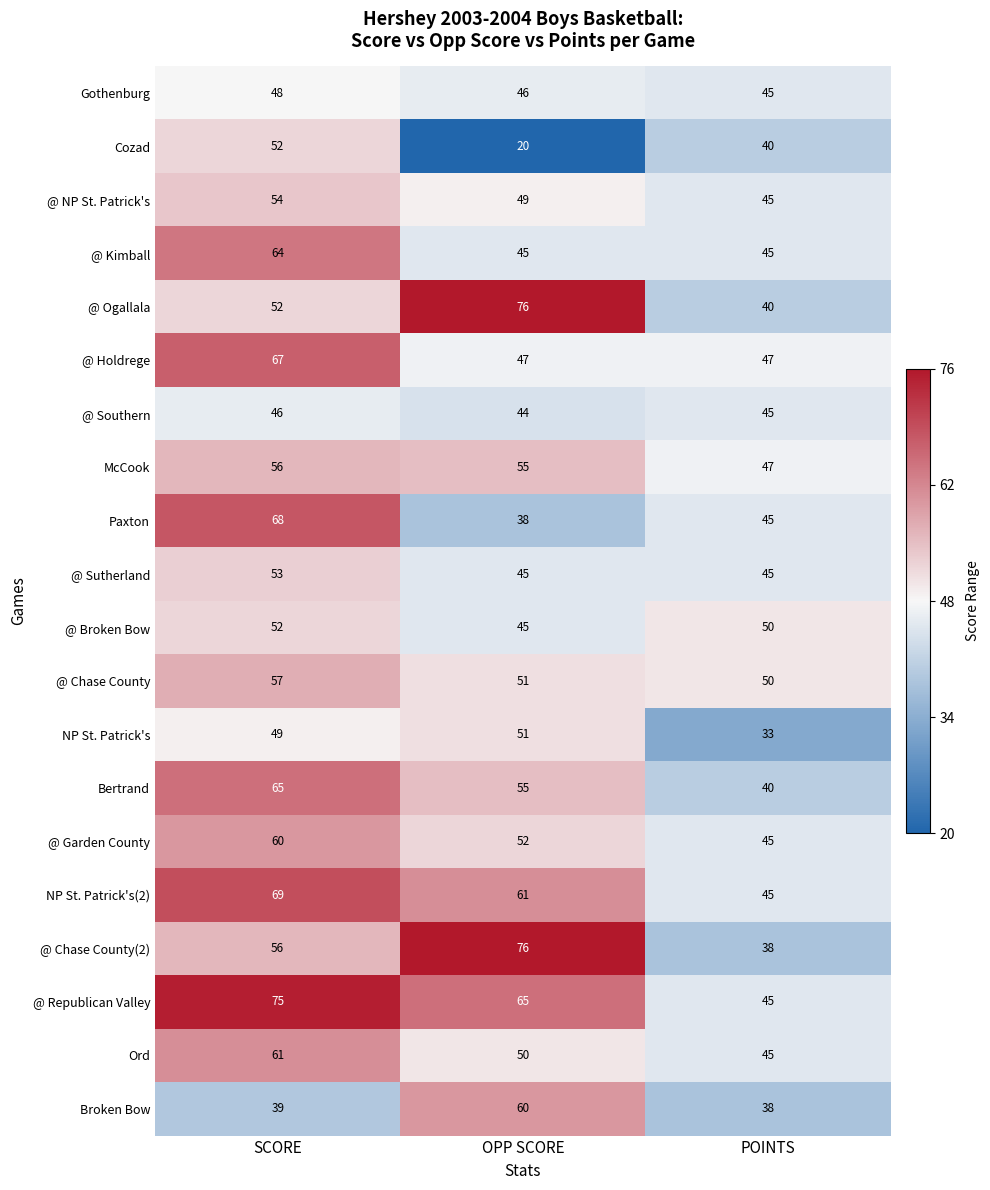

True or false: @ NP St. Patrick's has a value of 71 at OPP SCORE.

False